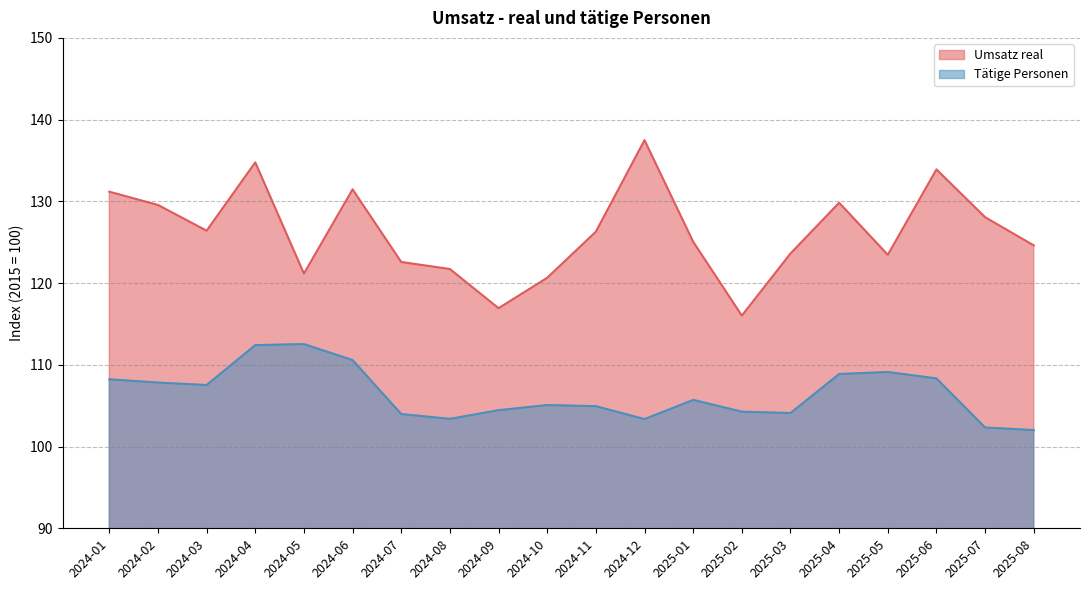

Between 2024-03 and 2024-05, which is larger?

2024-03